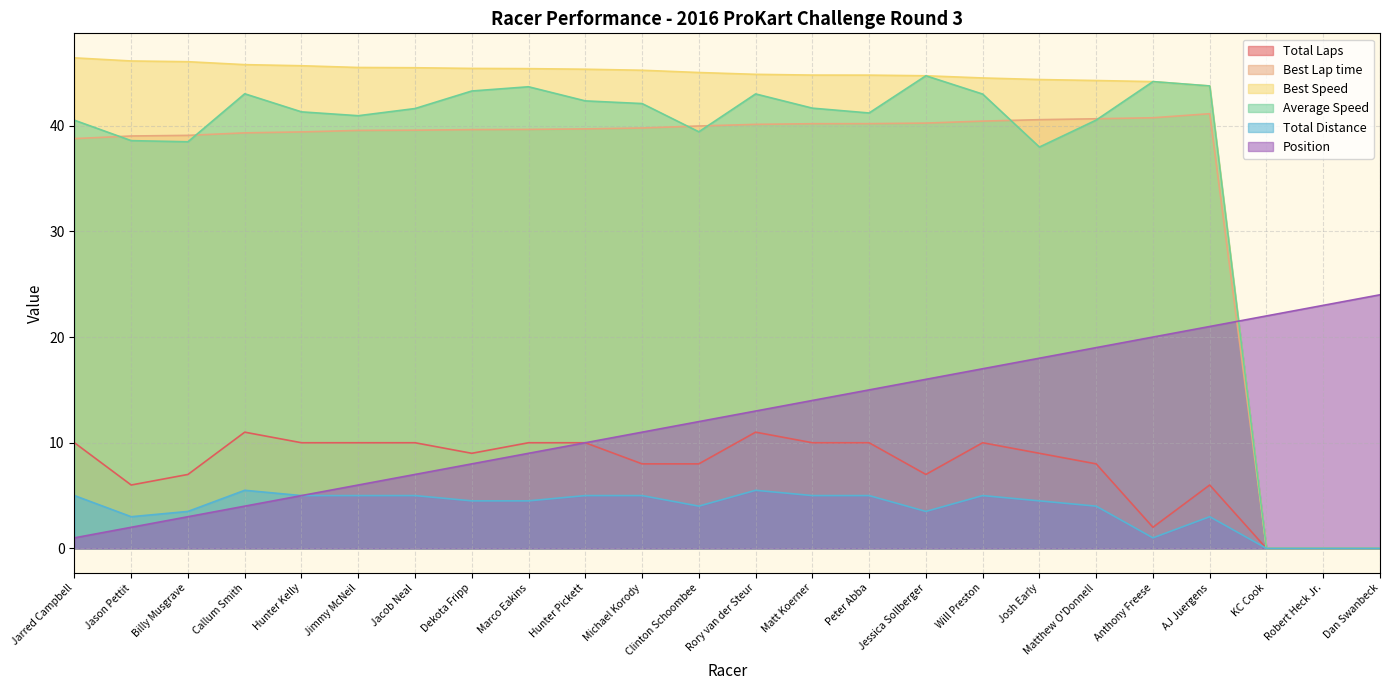

At how many categories does at least one series exceed 26?

21